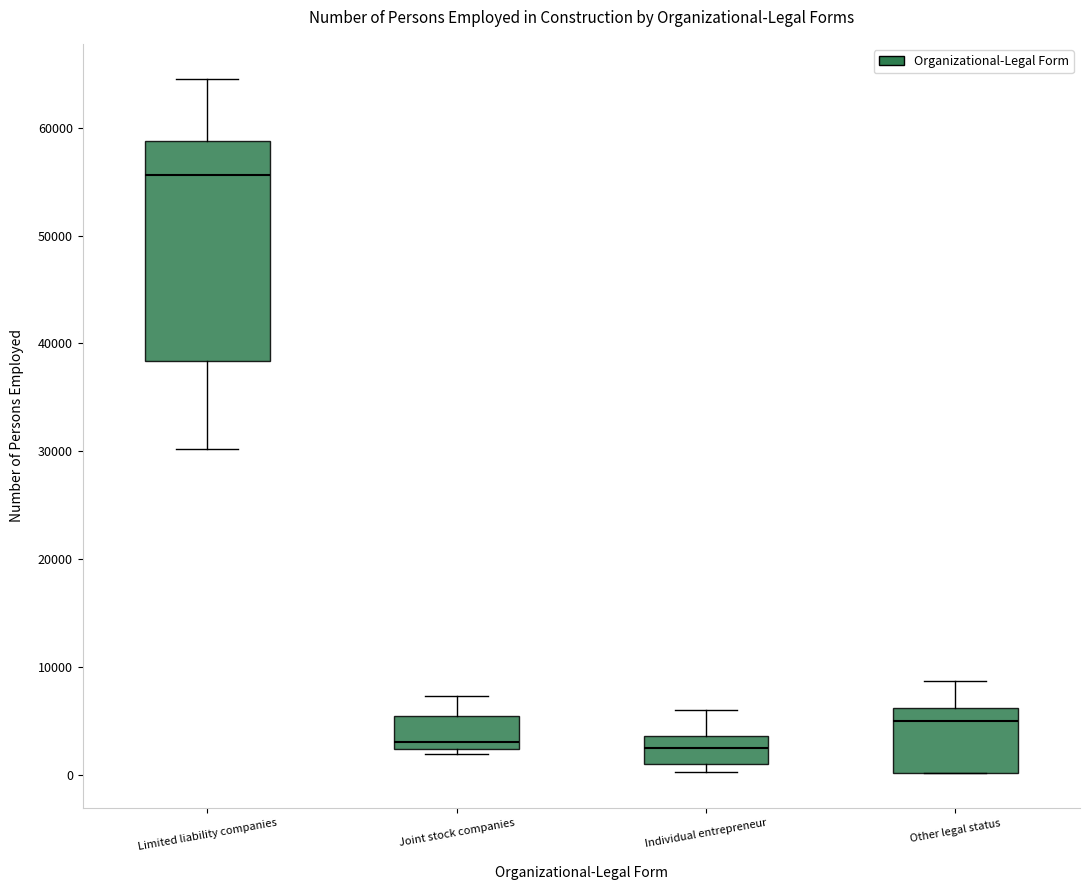

Reading left to right, transcribe this box plot: for each box, give where its median line is, the range the box spans, and where its two whiskers end, as read against the y-axis. The values are not printed on the chart, so give them approximately, as read against the axis.

Limited liability companies: median 56000, box 38000 to 59000, whiskers 30000 to 65000
Joint stock companies: median 3000, box 2000 to 5000, whiskers 2000 (just below the box's lower edge) to 7000
Individual entrepreneur: median 2000, box 1000 to 4000, whiskers 0 to 6000
Other legal status: median 5000, box 0 to 6000, whiskers 0 to 9000